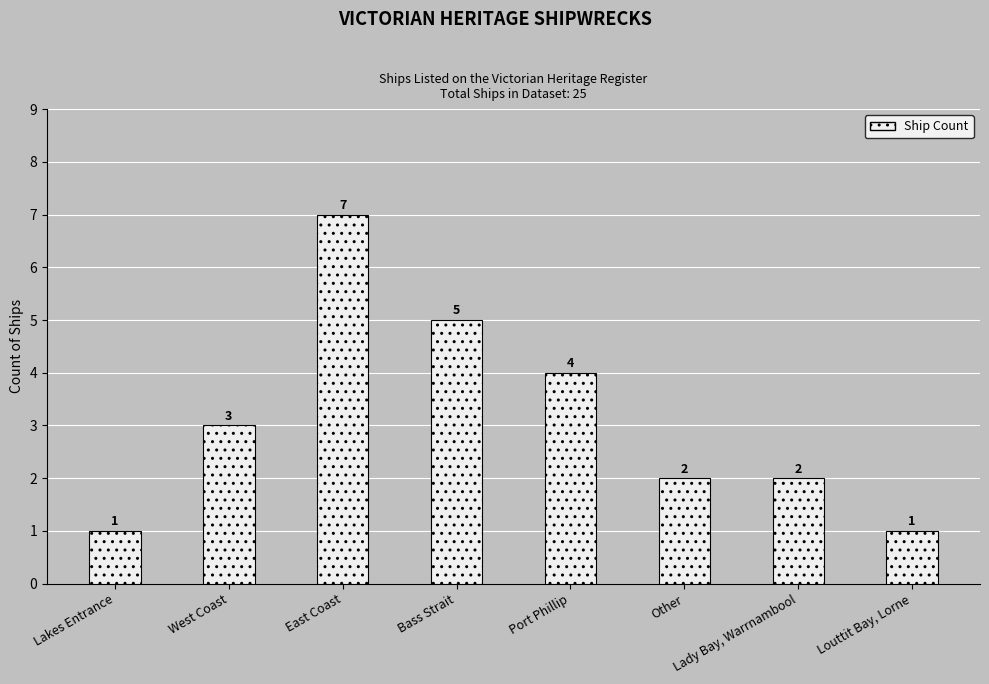

What is the change in value from East Coast to Louttit Bay, Lorne?

-6